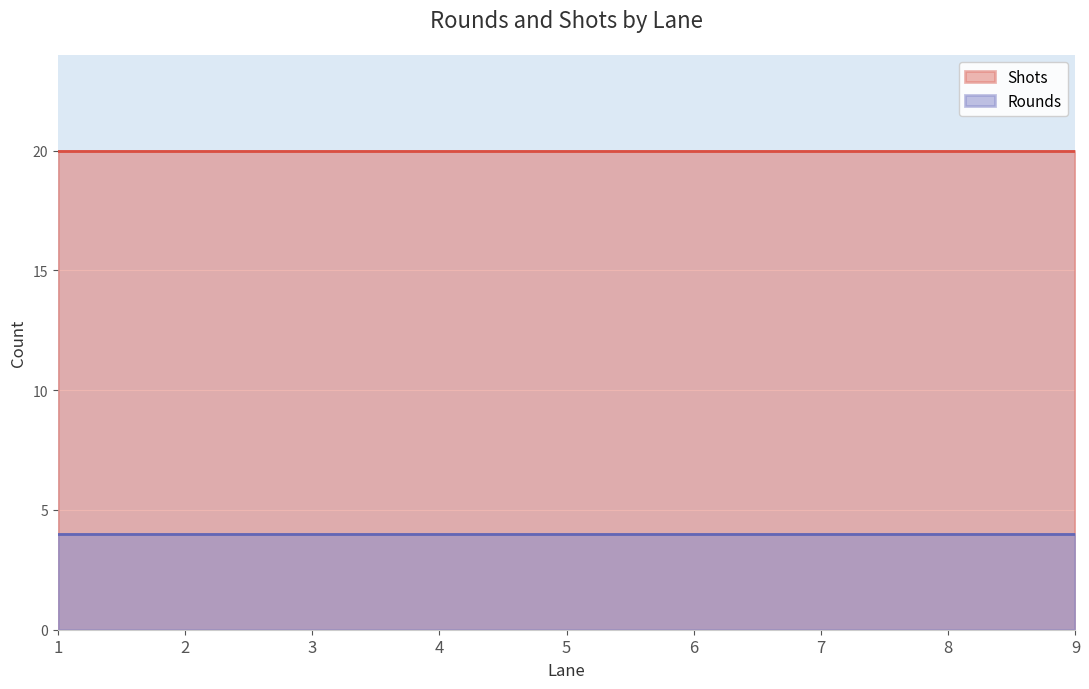

What is the spread (max minus min) of values at 2?

16